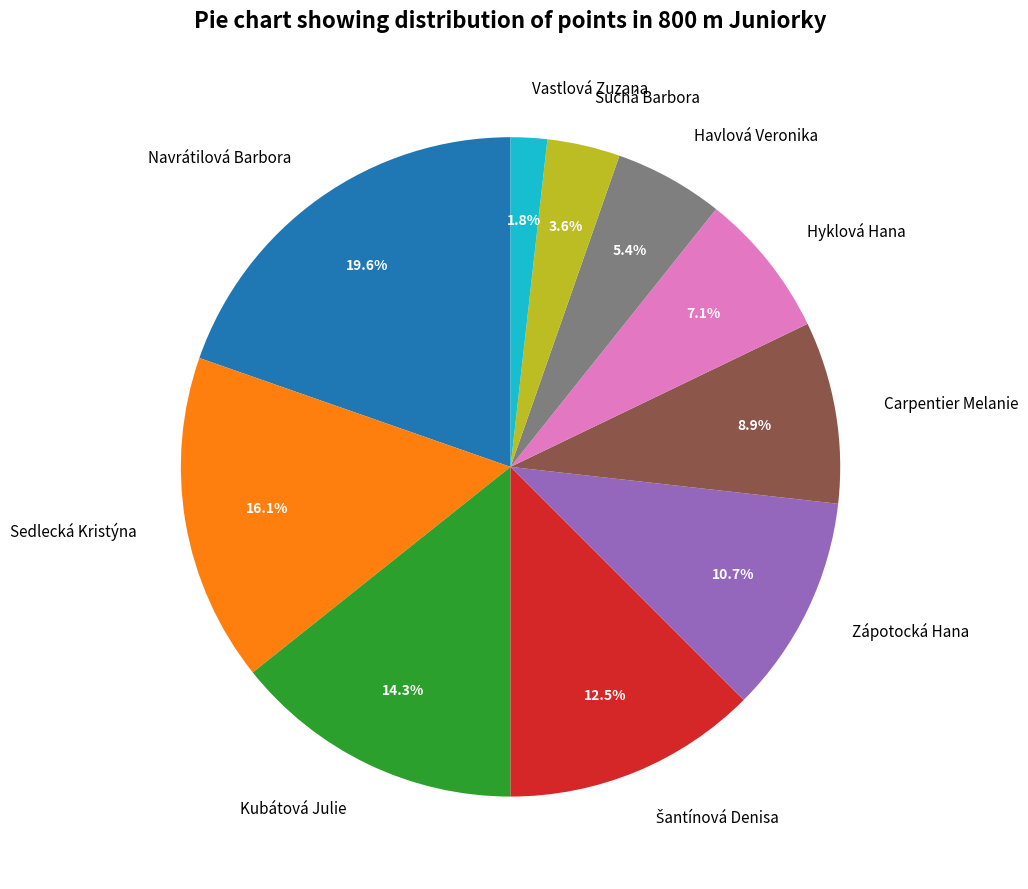

What portion of the pie excludes Havlová Veronika?

94.6%